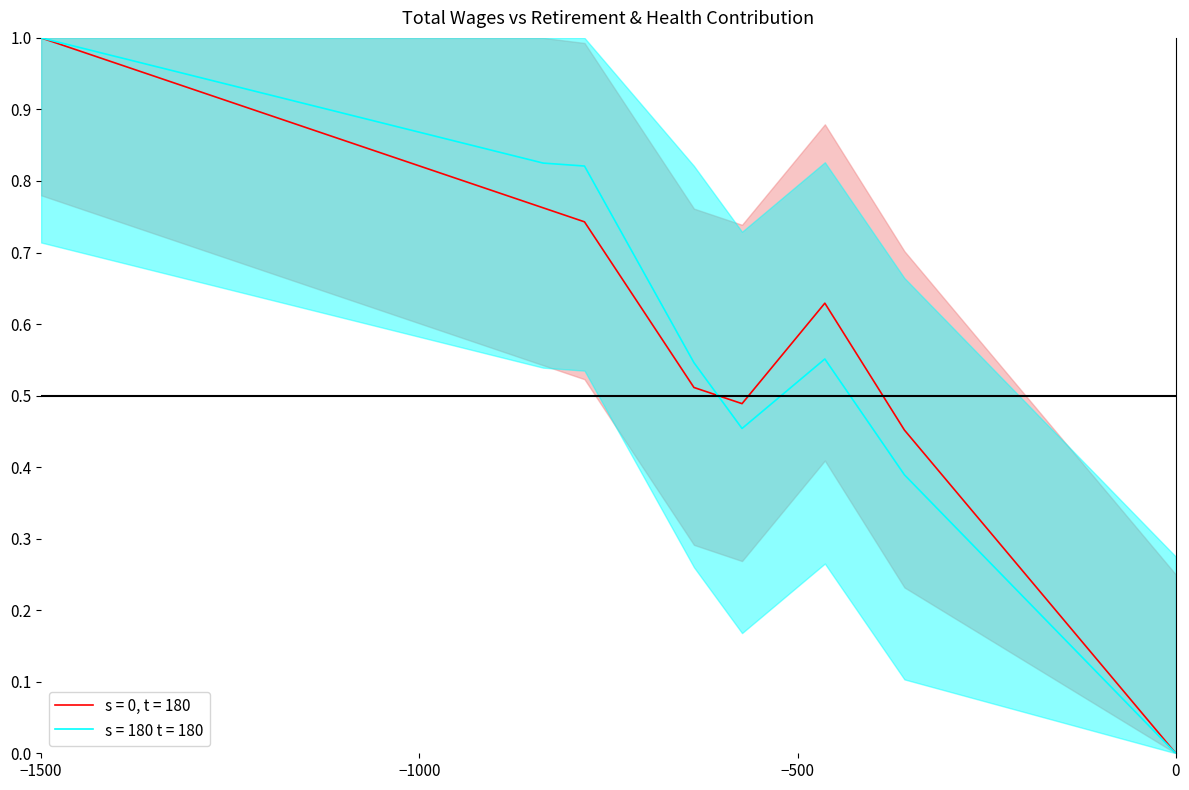

Is it true that the value at 57527.0 is 0.5?

False